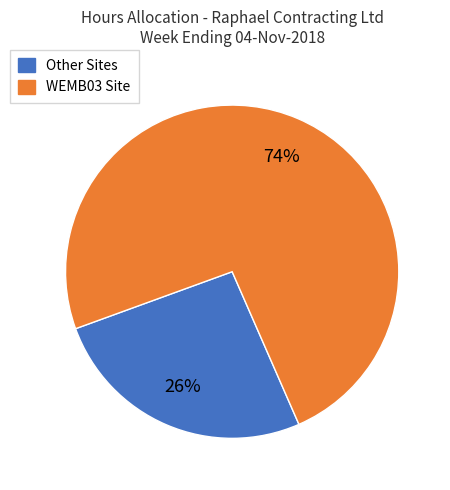

Does any single category account for the majority?

Yes